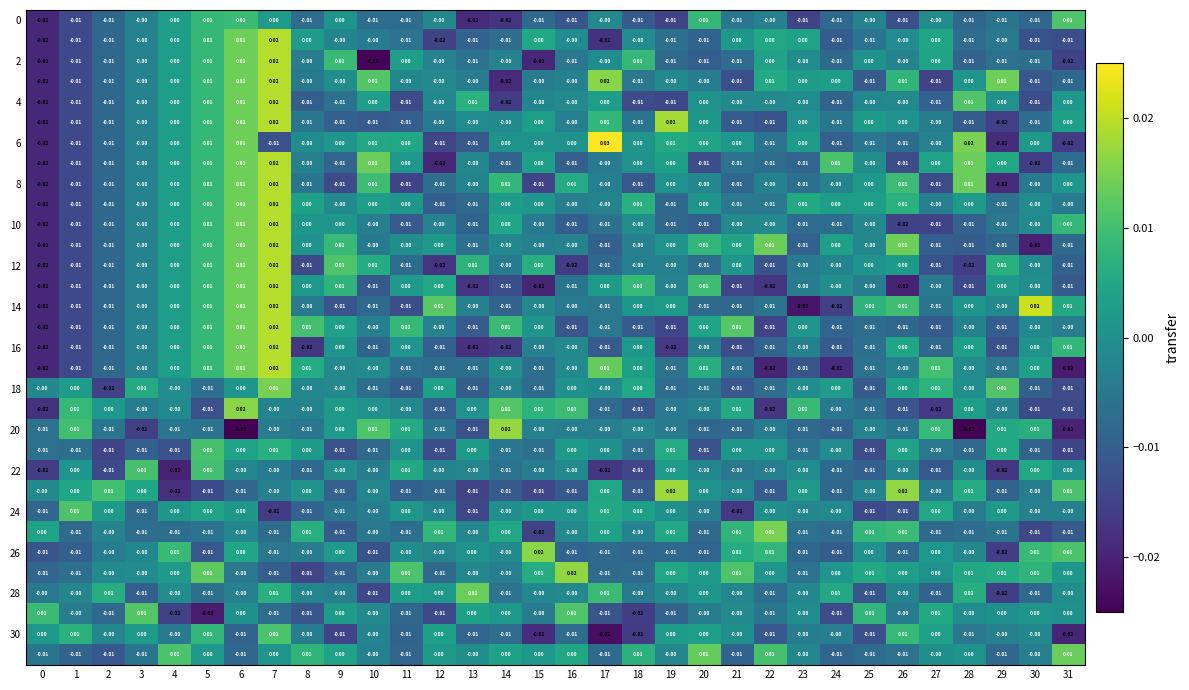

Count the number of categories in the chart.

32